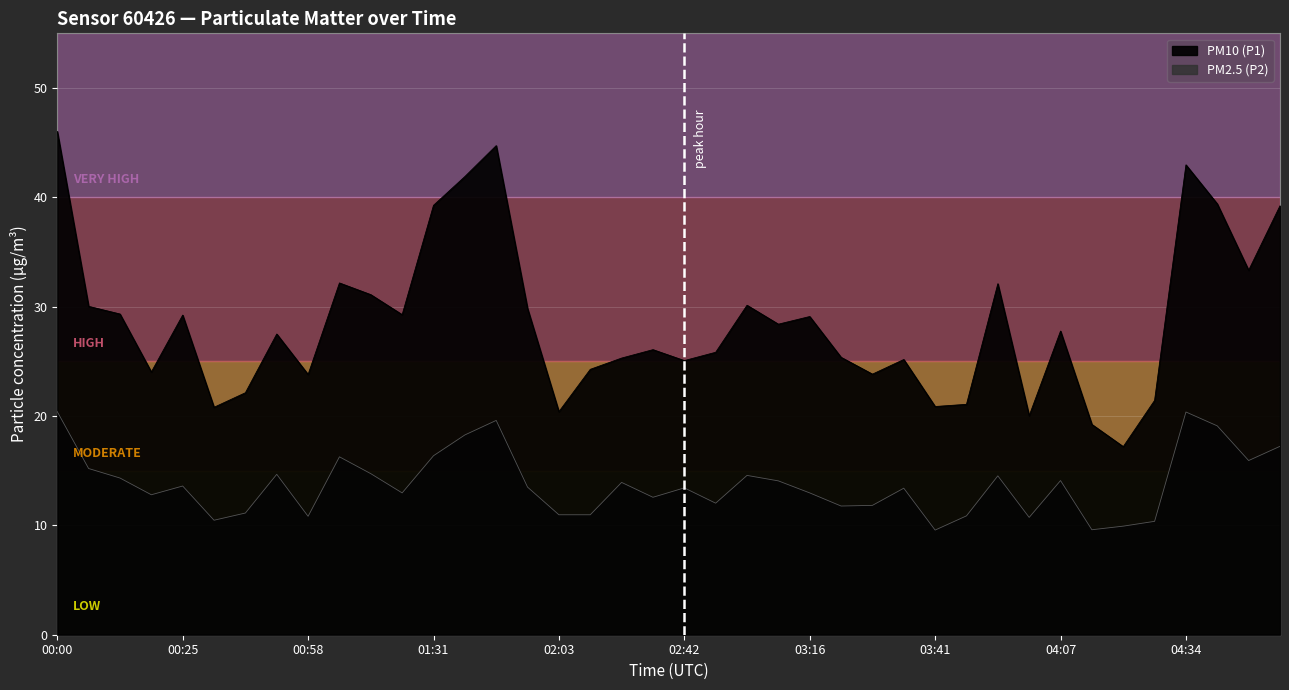

Which series has the largest total across all categories?

PM10 (P1)